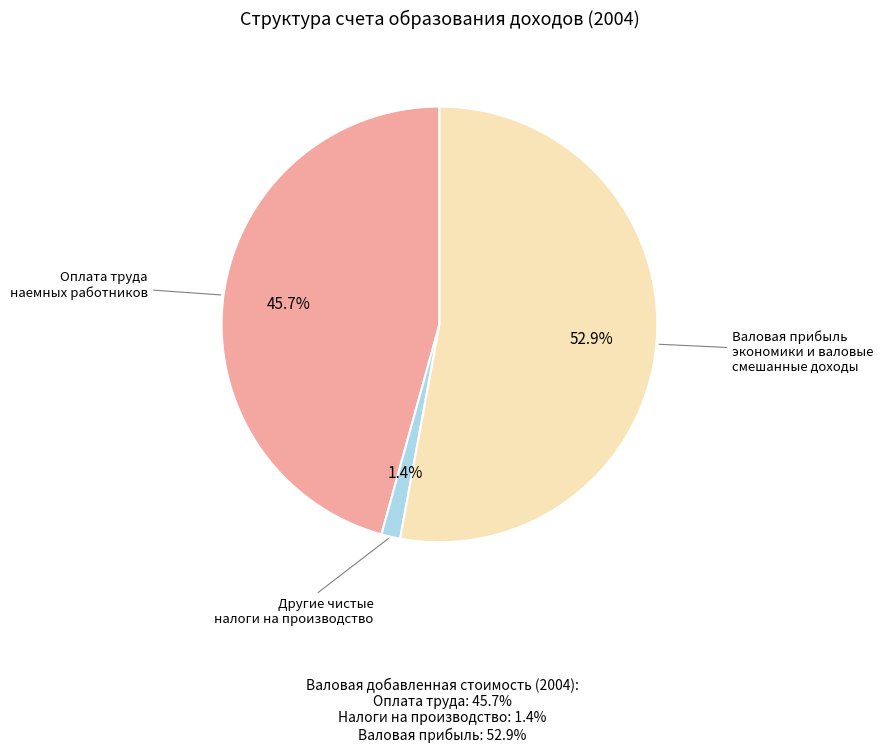

Which category has the biggest portion of the pie?

Валовая прибыль экономики и валовые смешанные доходы